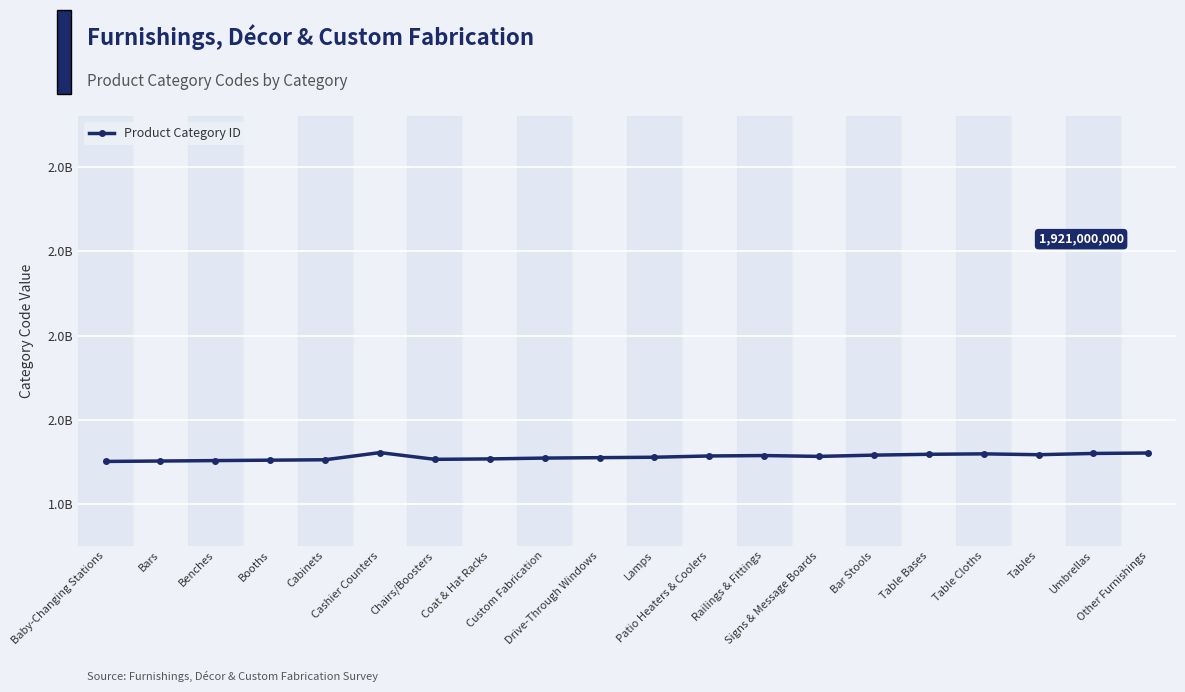

What is the label of the 9th point from the right?

Patio Heaters & Coolers